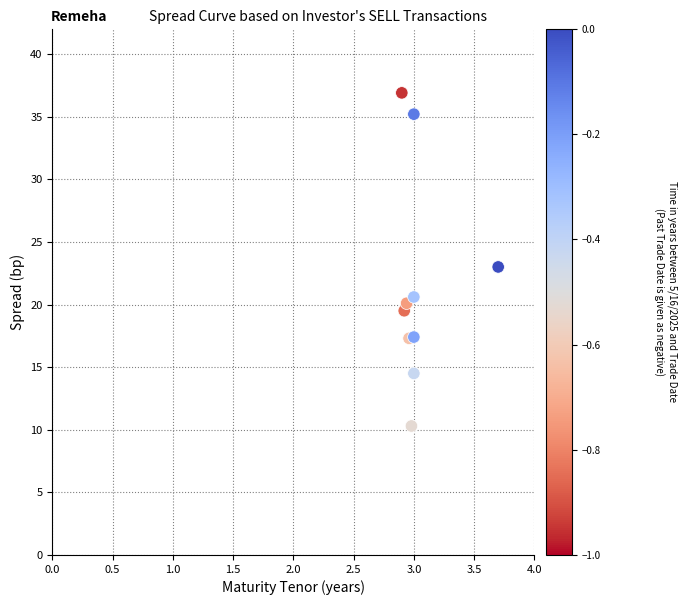

What is the average Y value?

21.5